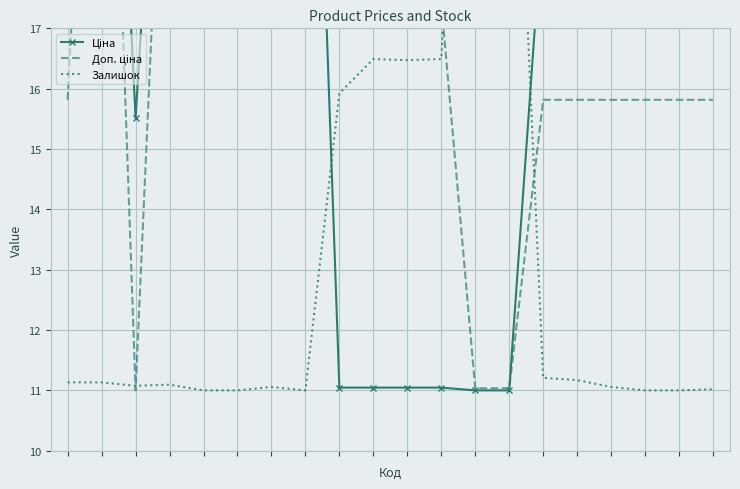

What is the difference between the second highest and second lowest values in the Доп. ціна series?

16.0